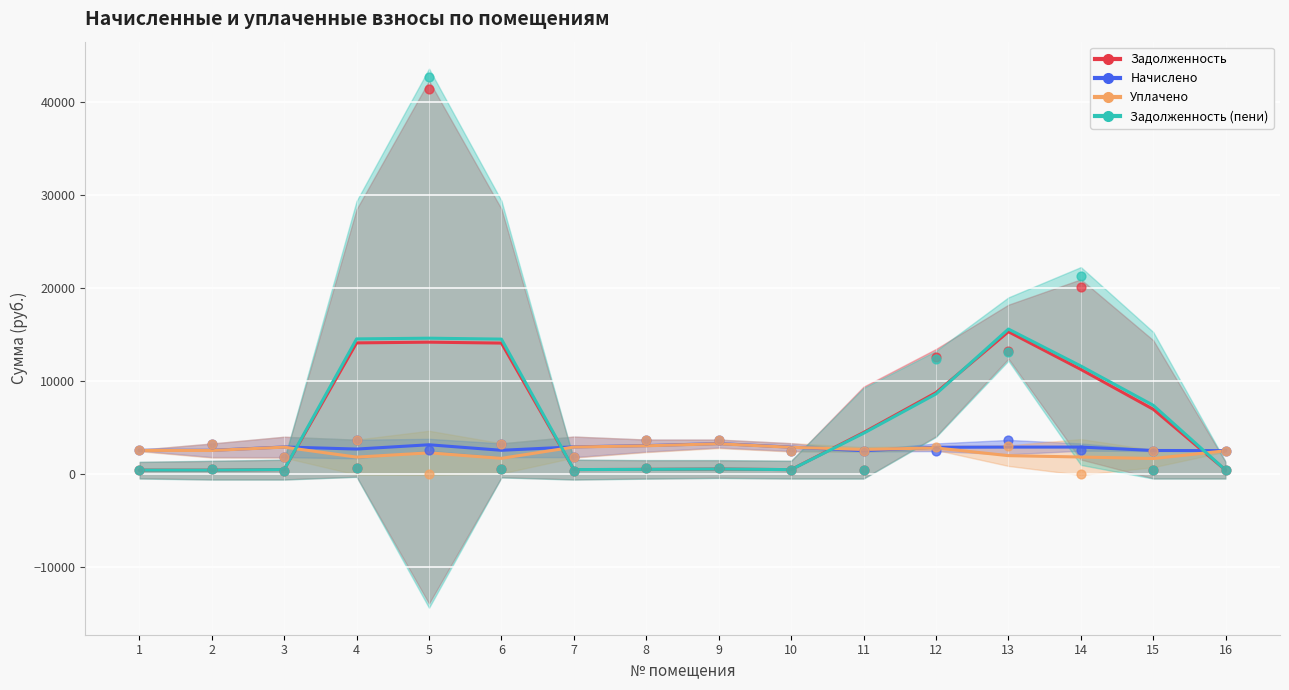

Which series reaches the minimum Y coordinate?

zadolzhennost